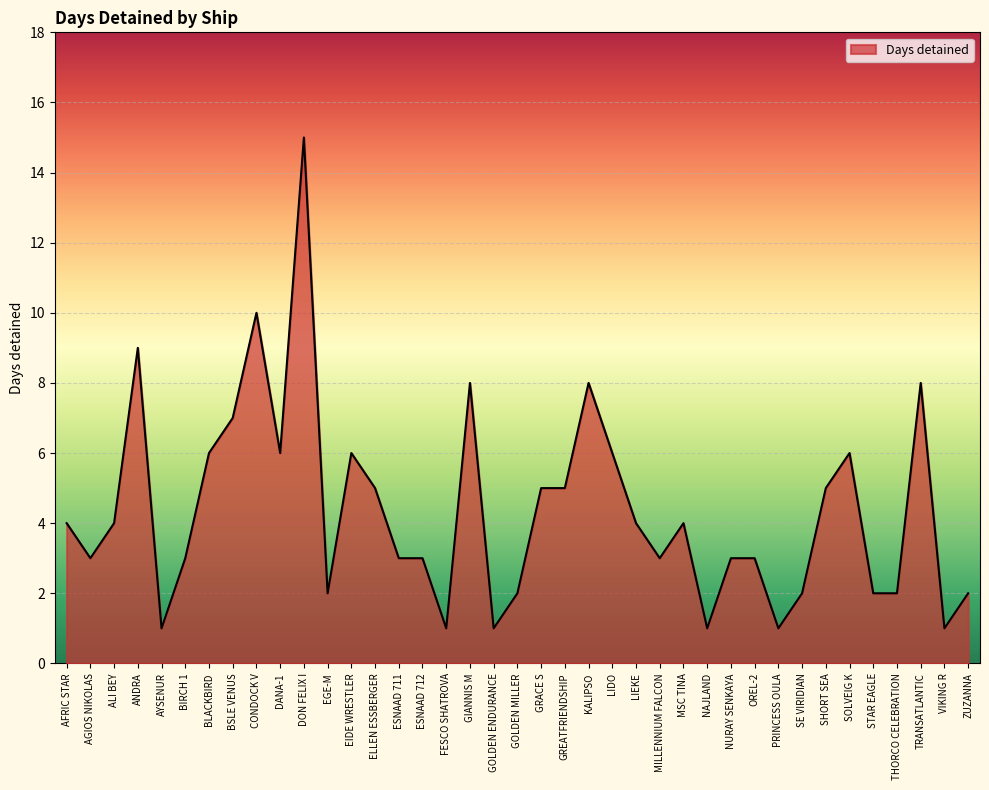

What position from the right is SHORT SEA?

7